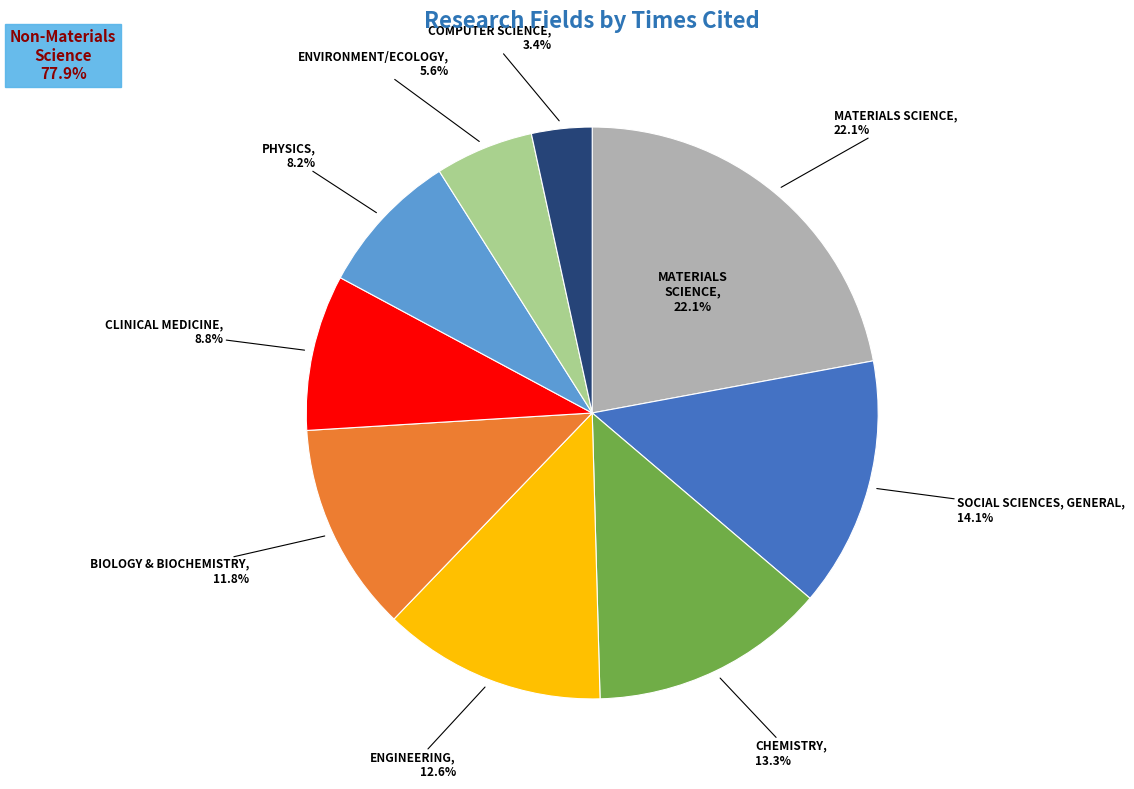

To the nearest percent, what is the difference between the SOCIAL SCIENCES, GENERAL and MATERIALS SCIENCE slice percentages?

8%